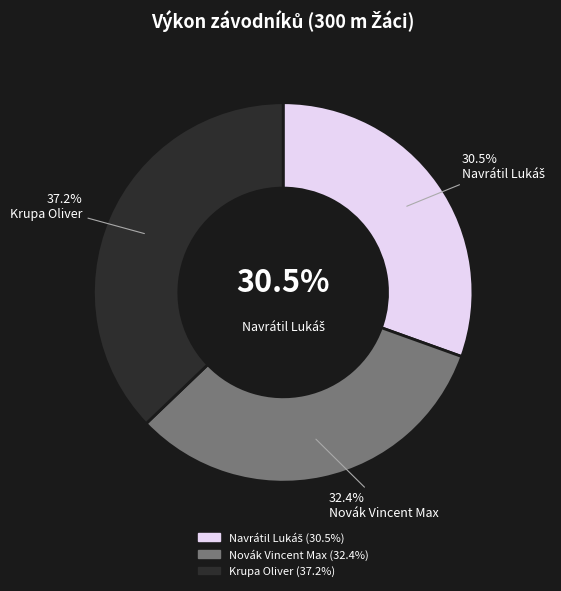

To the nearest percent, what portion does Krupa Oliver represent?

37%